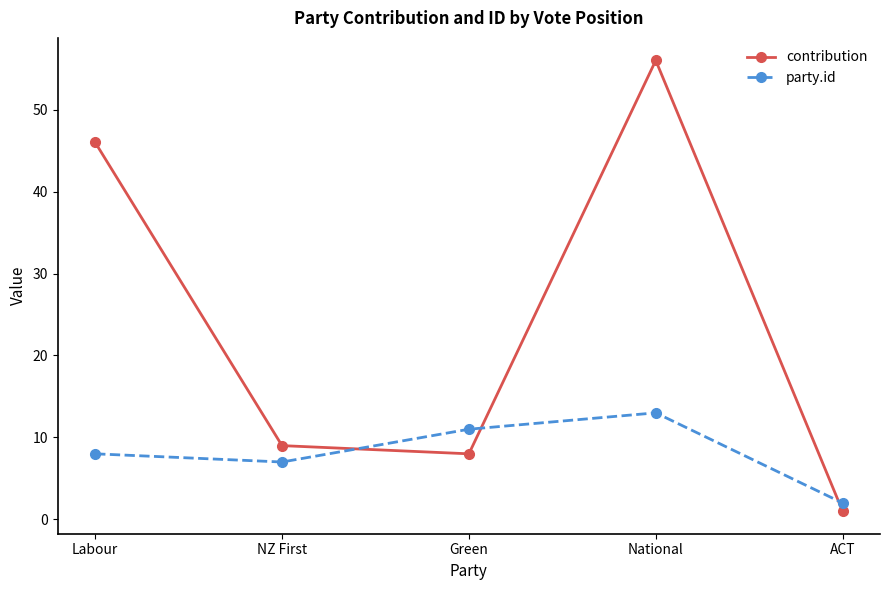

What position from the right is NZ First?

4